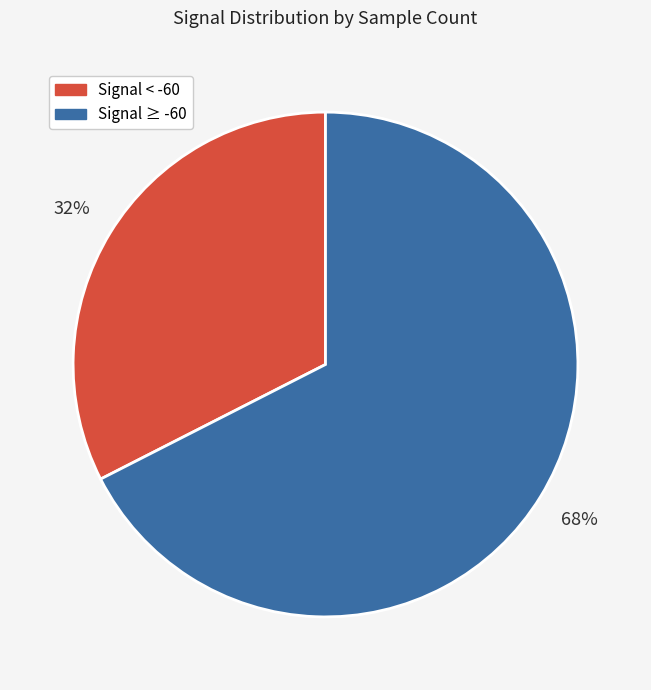

Is there any slice that represents more than half of the pie?

Yes